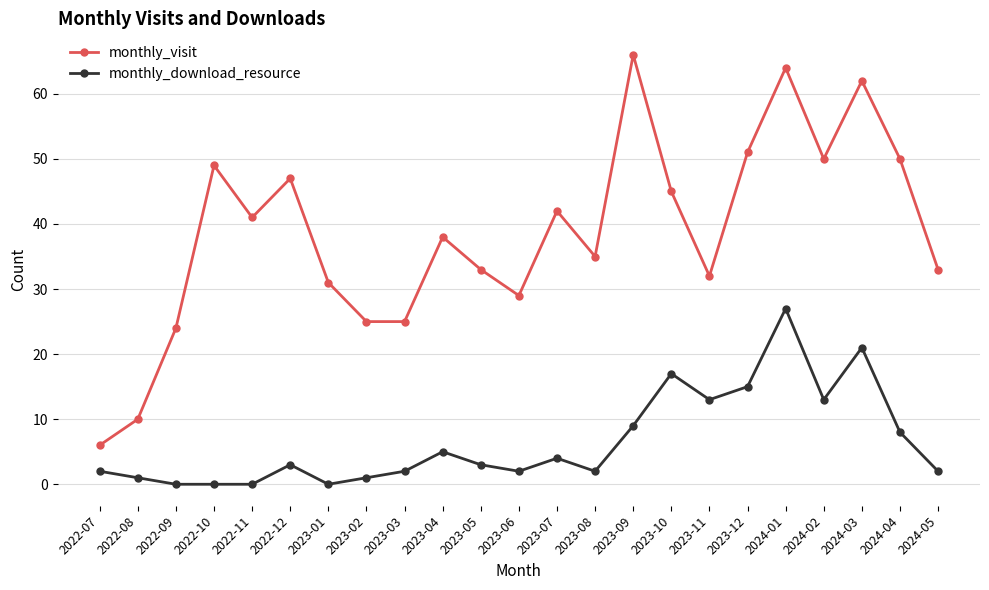

What is the total value across all series at 2023-05?

36